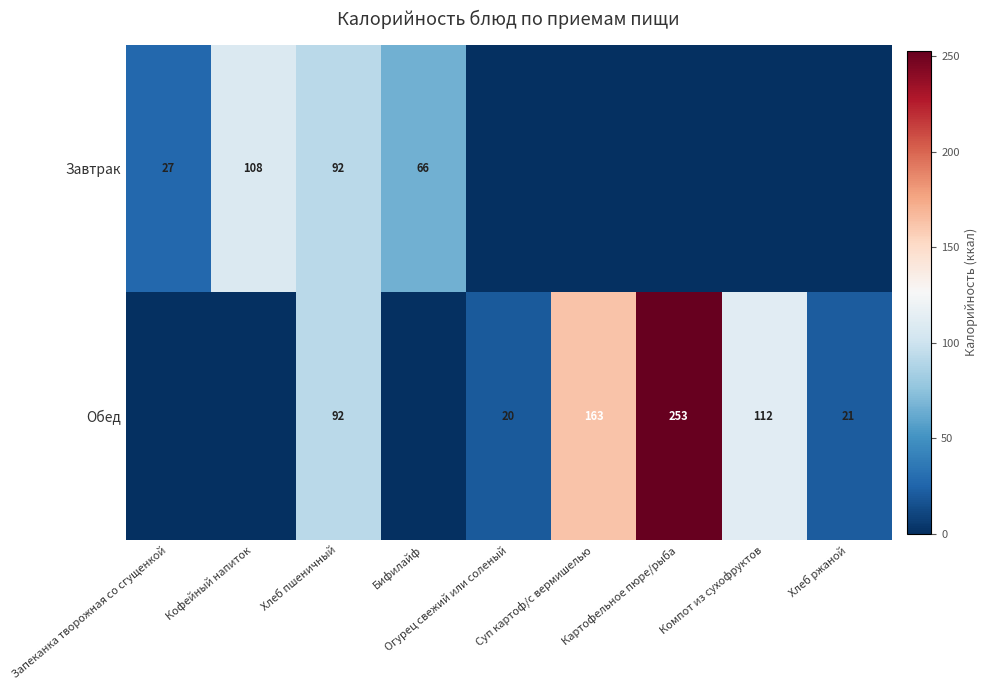

The Завтрак series shows 6 at Запеканка творожная со сгущенкой. True or false?

False